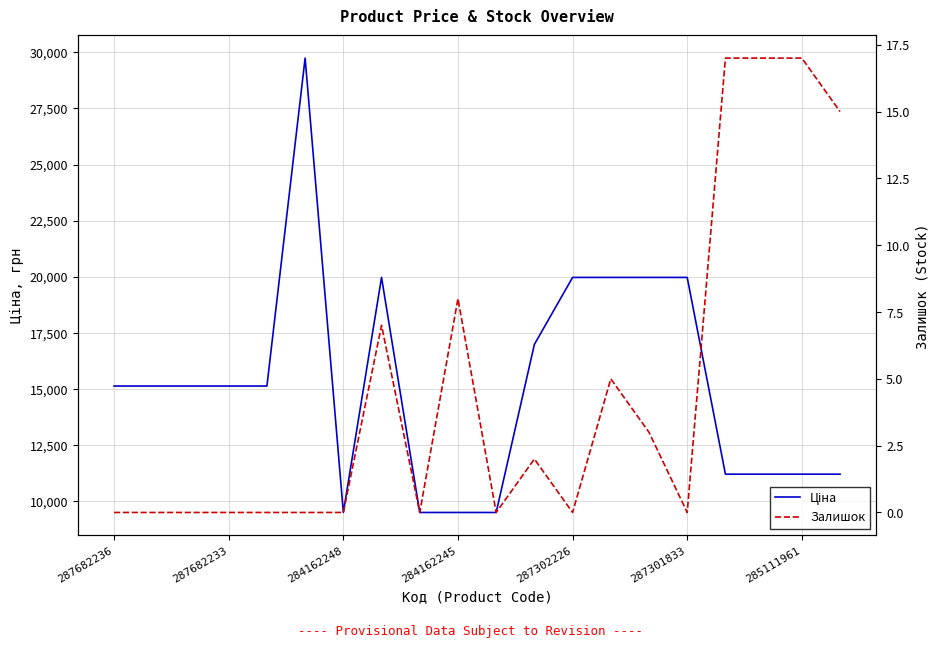

What is the value of the Ціна point at the 17th from the left?

11188.2